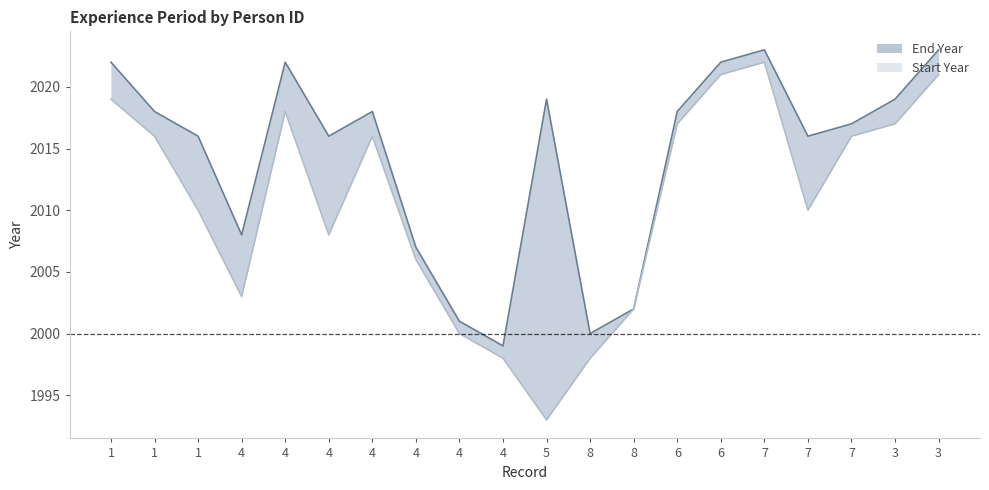

At how many categories does at least one series exceed 2015?

14